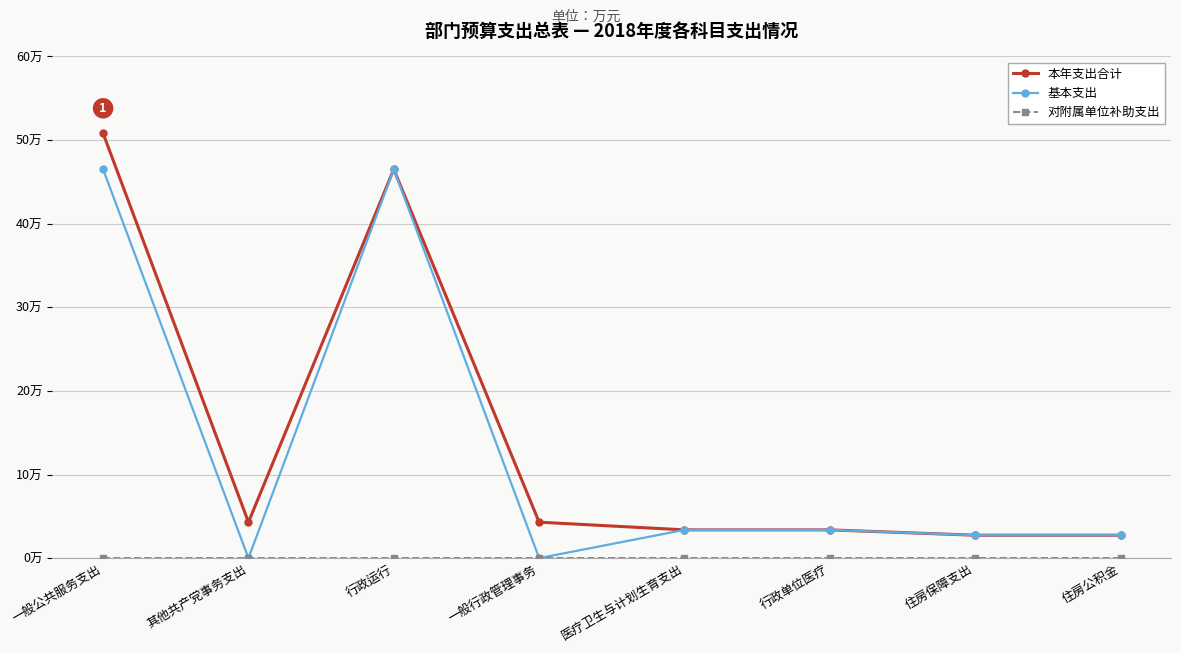

Reading left to right, list all the values displayed in this chart.

本年支出合计: 一般公共服务支出=50.8	其他共产党事务支出=4.3	行政运行=46.5	一般行政管理事务=4.3	医疗卫生与计划生育支出=3.4	行政单位医疗=3.4	住房保障支出=2.7	住房公积金=2.7
基本支出: 一般公共服务支出=46.5	其他共产党事务支出=0.0	行政运行=46.5	一般行政管理事务=0.0	医疗卫生与计划生育支出=3.4	行政单位医疗=3.4	住房保障支出=2.7	住房公积金=2.7
对附属单位补助支出: 一般公共服务支出=0.0	其他共产党事务支出=0.0	行政运行=0.0	一般行政管理事务=0.0	医疗卫生与计划生育支出=0.0	行政单位医疗=0.0	住房保障支出=0.0	住房公积金=0.0